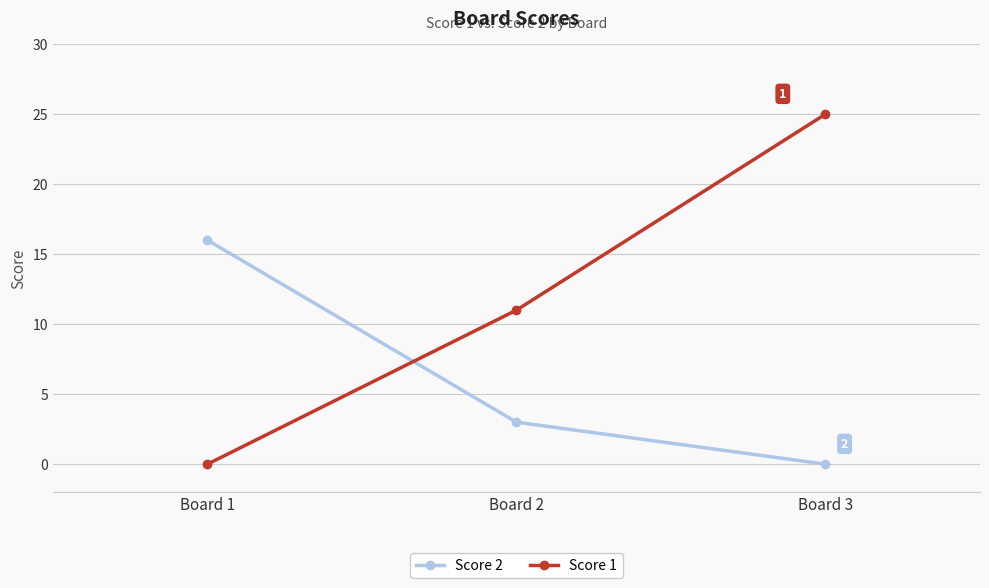

Is this an area chart (filled region under the line)?

No